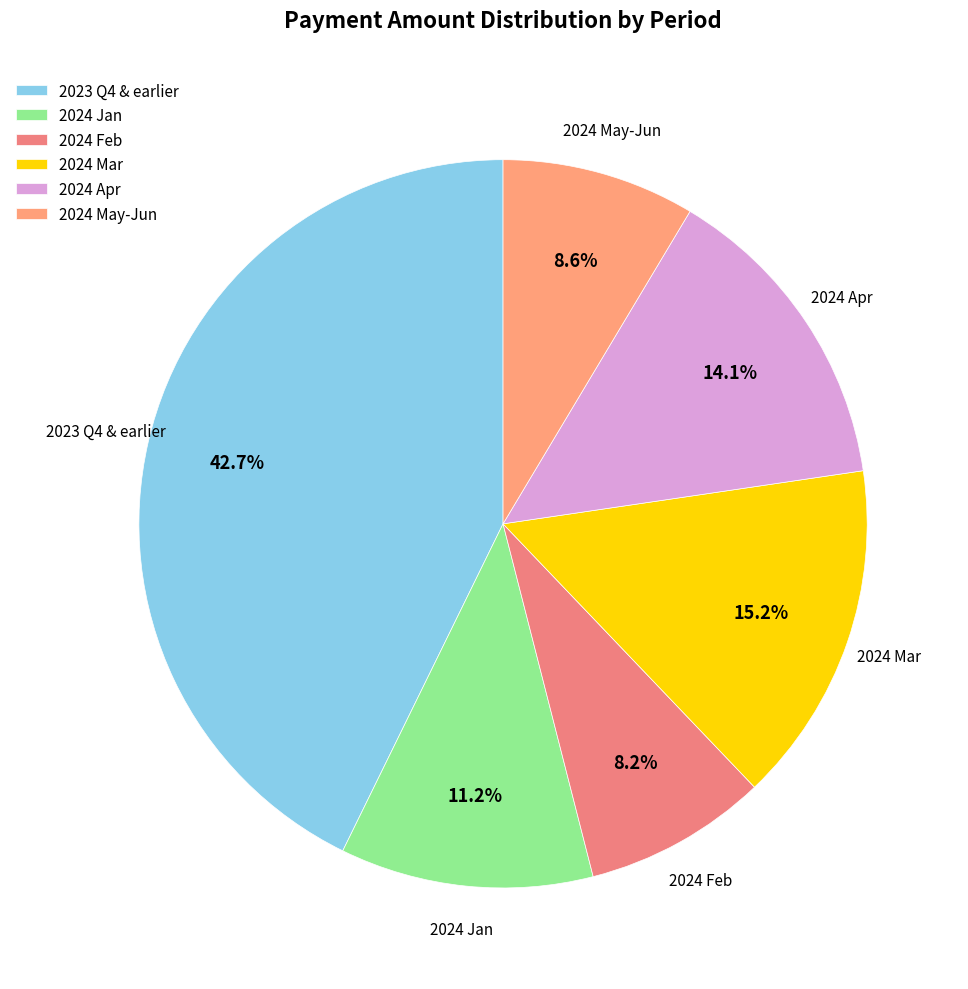

What portion of the pie excludes 2024 Jan?

88.8%